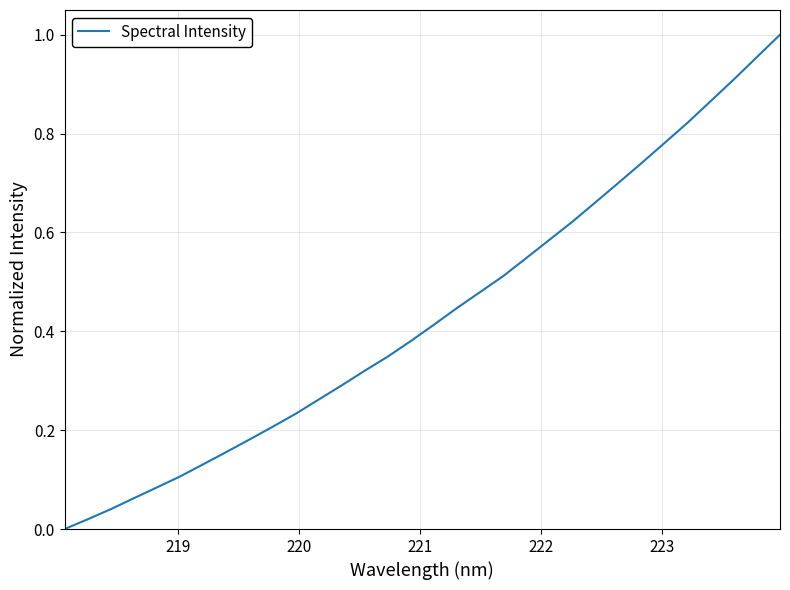

Reading left to right, extract all data points from this chart.

0.0	0.0	0.0	0.1	0.1	0.1	0.1	0.2	0.2	0.2	0.2	0.3	0.3	0.3	0.3	0.4	0.4	0.4	0.5	0.5	0.5	0.6	0.6	0.7	0.7	0.7	0.8	0.8	0.9	0.9	1.0	1.0